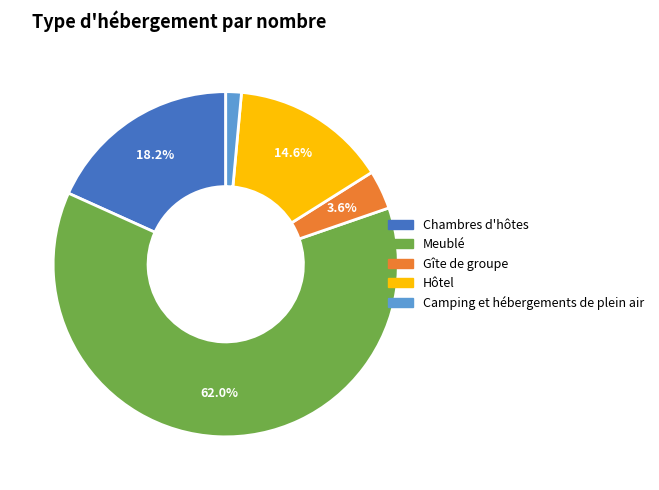

To the nearest percent, what is the combined percentage of Gîte de groupe and Camping et hébergements de plein air?

5%